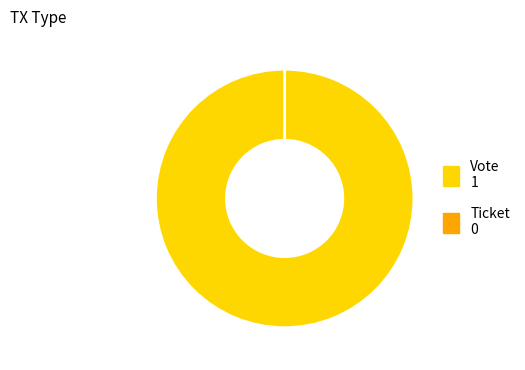

Between Vote and Ticket, which is larger?

Vote